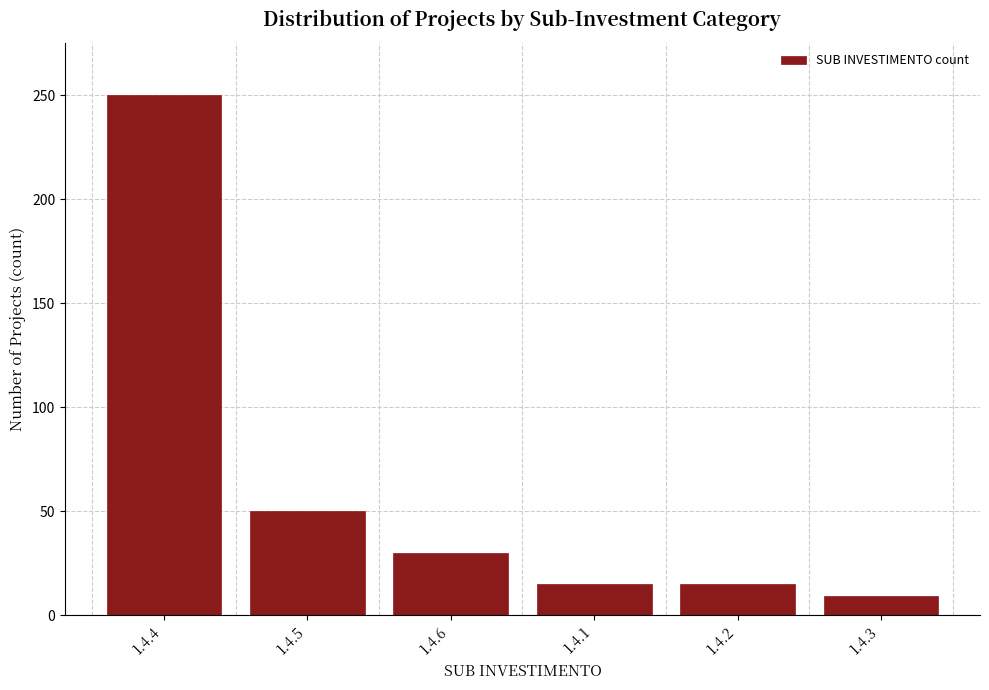

Reading right to left, list all the values displayed in this chart.

9	15	15	30	50	250